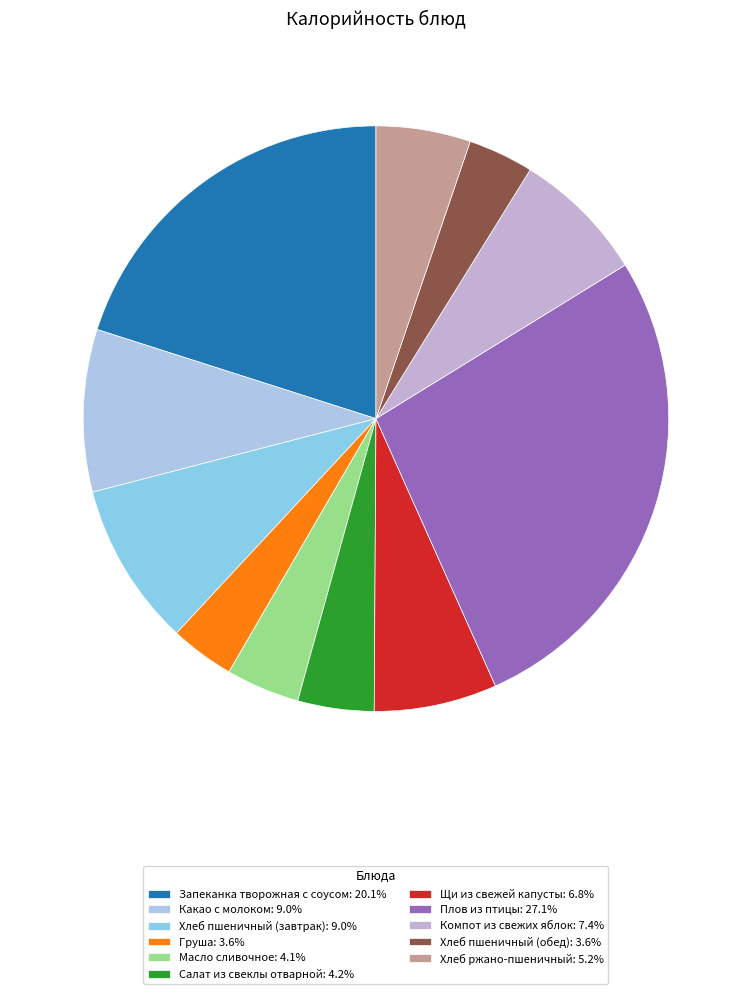

Rank the categories by value from lowest to highest.

Груша, Хлеб пшеничный (обед), Масло сливочное, Салат из свеклы отварной, Хлеб ржано-пшеничный, Щи из свежей капусты, Компот из свежих яблок, Какао с молоком, Хлеб пшеничный (завтрак), Запеканка творожная с соусом, Плов из птицы